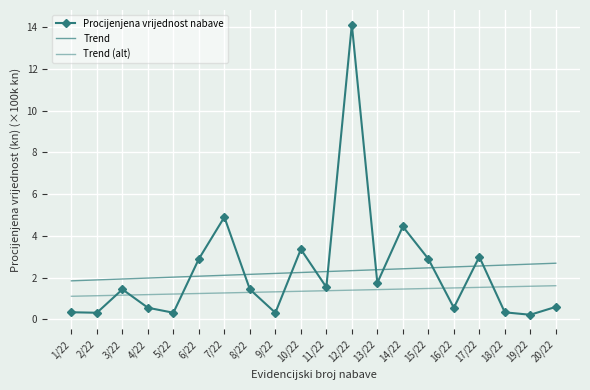

Reading left to right, extract all data points from this chart.

Procijenjena vrijednost nabave: 0.3	0.3	1.4	0.6	0.3	2.9	4.9	1.4	0.3	3.4	1.5	14.1	1.8	4.5	2.9	0.6	3.0	0.3	0.2	0.6
Trend: 1.8	1.9	1.9	2.0	2.0	2.1	2.1	2.2	2.2	2.2	2.3	2.3	2.4	2.4	2.5	2.5	2.6	2.6	2.6	2.7
Trend (alt): 1.1	1.1	1.2	1.2	1.2	1.2	1.3	1.3	1.3	1.3	1.4	1.4	1.4	1.5	1.5	1.5	1.5	1.6	1.6	1.6